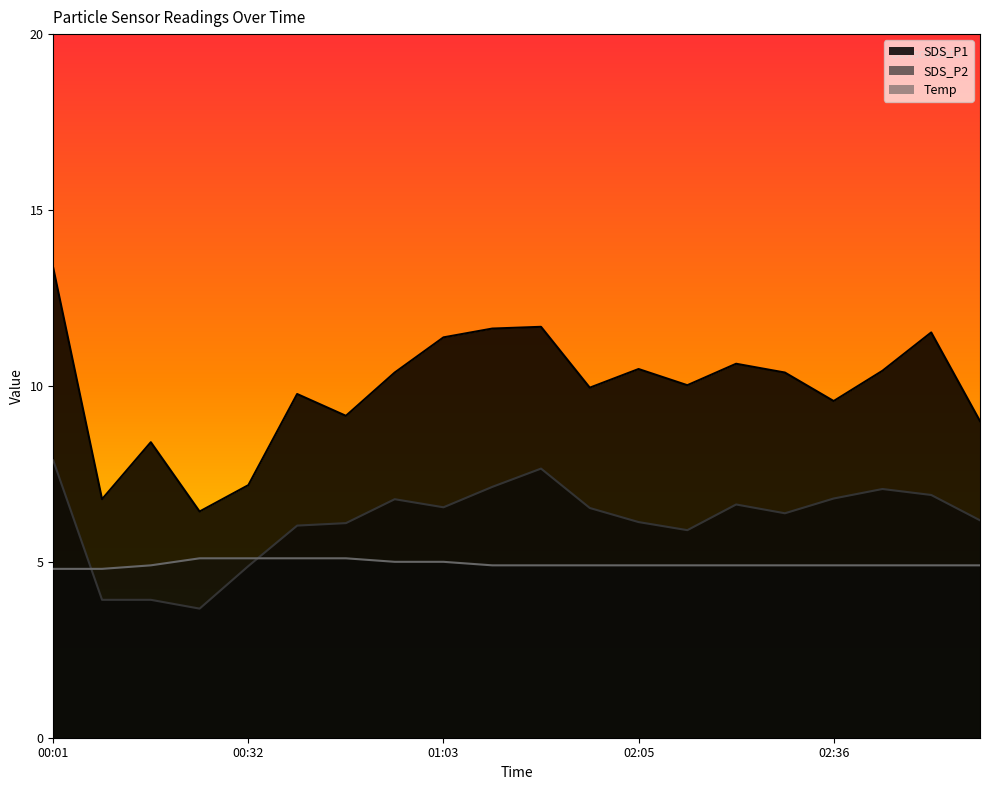

True or false: SDS_P1 and Temp cross at least once.

False